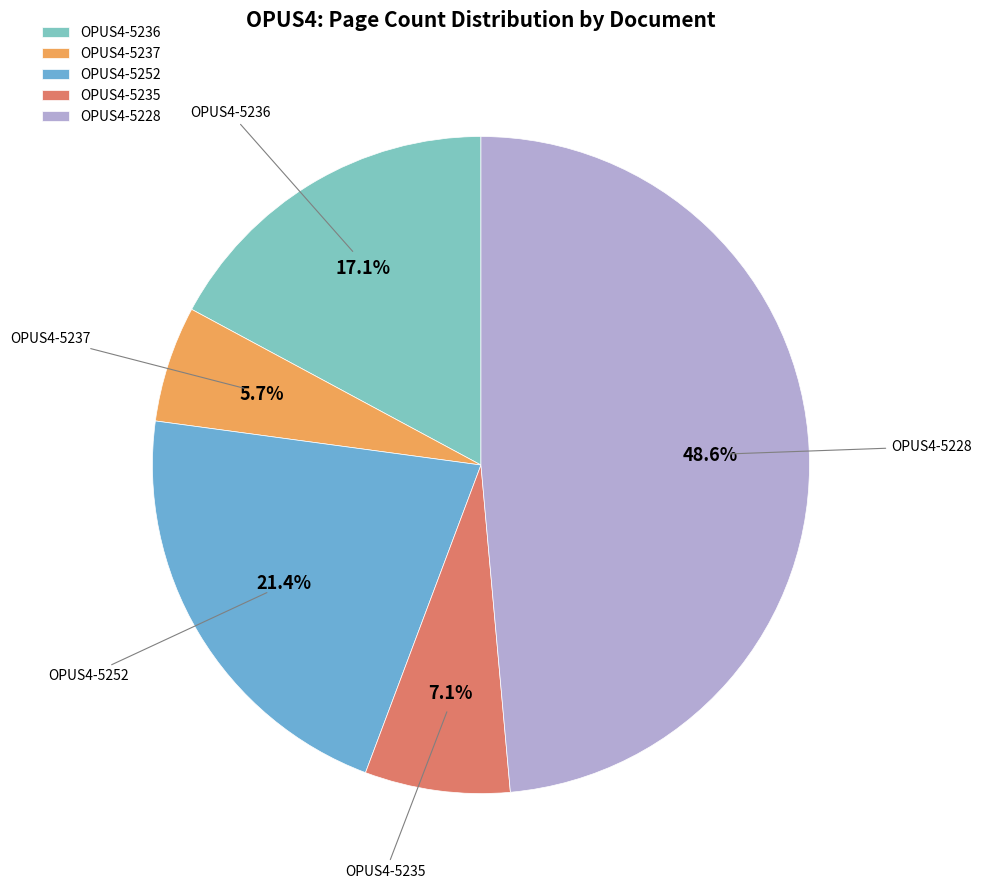

How many slices are in this pie chart?

5